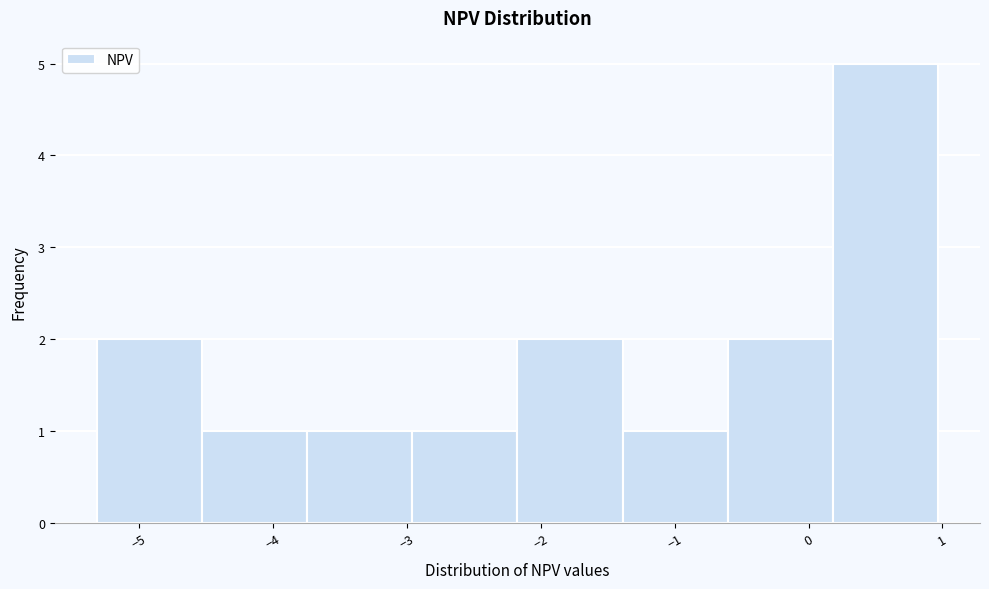

Which range on the x-axis has the tallest bar?

0.2 to 1.0